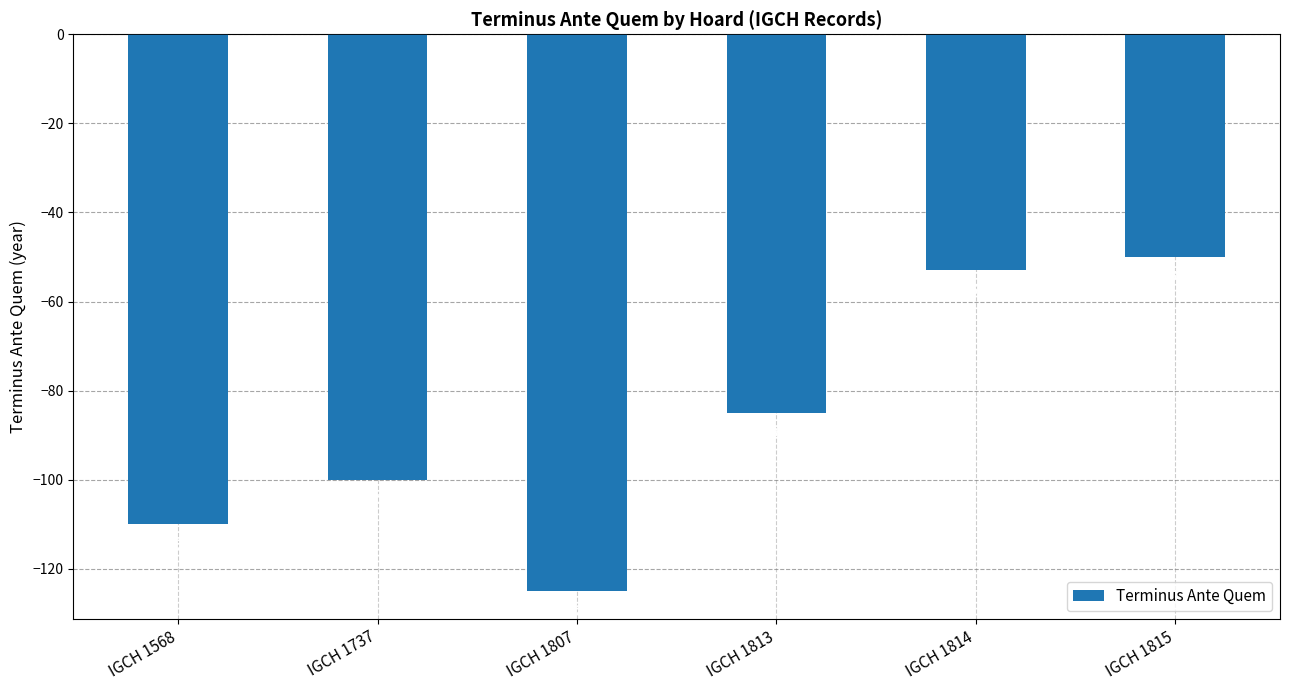

How many values exceed -85?

2